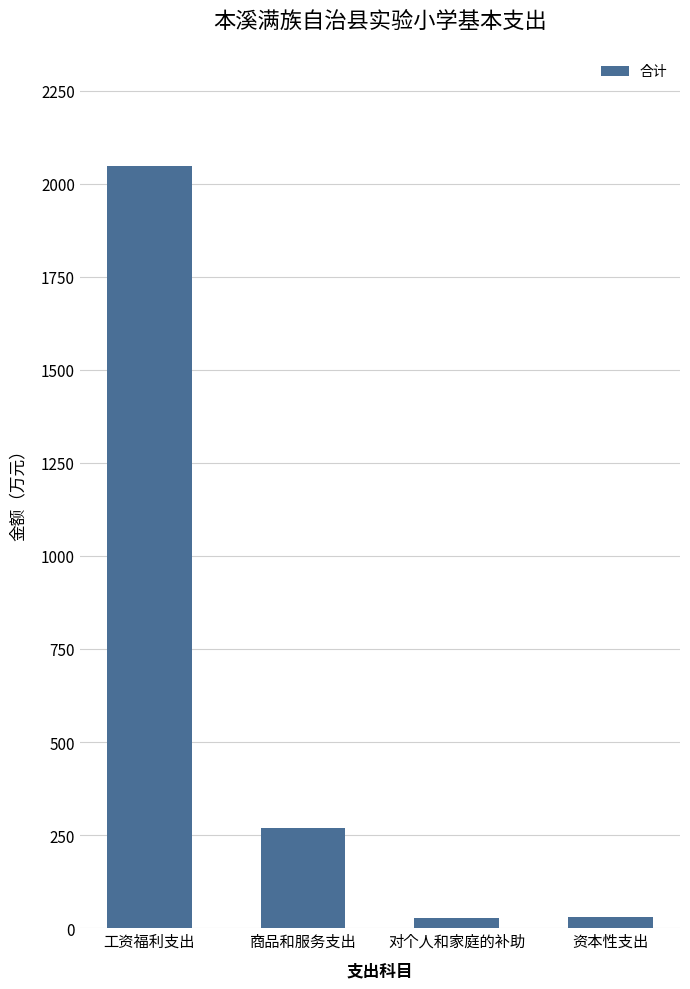

What is the maximum value shown in the chart?

2047.5